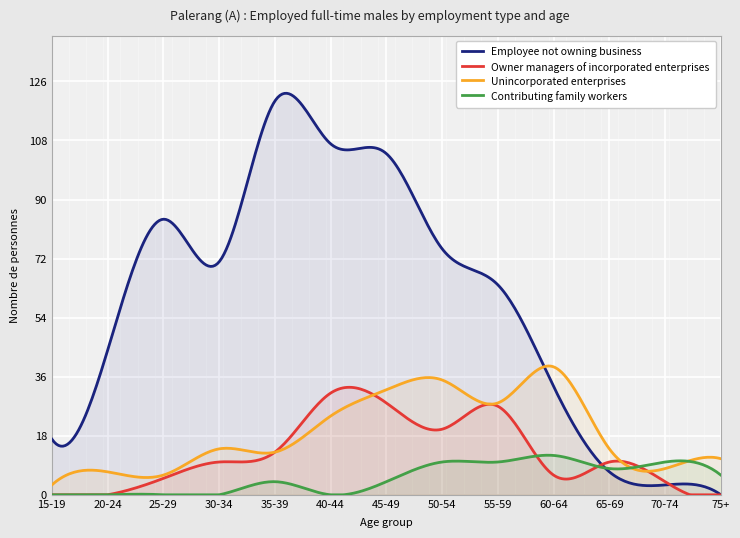

True or false: Employee not owning business has more than 2 points higher than both neighbors.

True